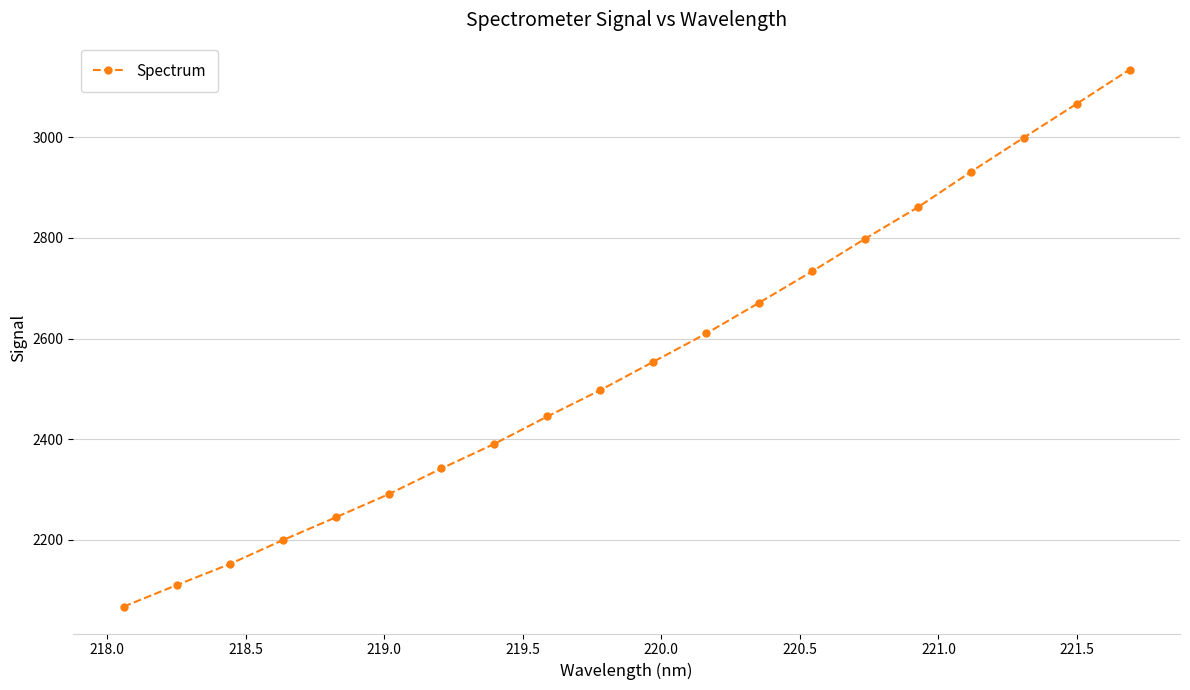

What is the value of the 13th point from the left?

2671.2